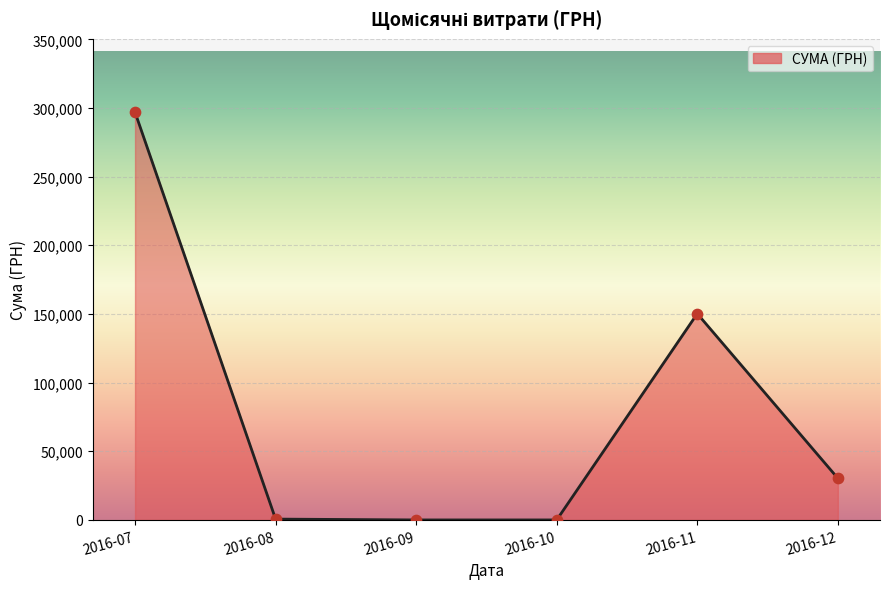

What is the ratio of the value at 2016-07 to the value at 2016-12?

9.8